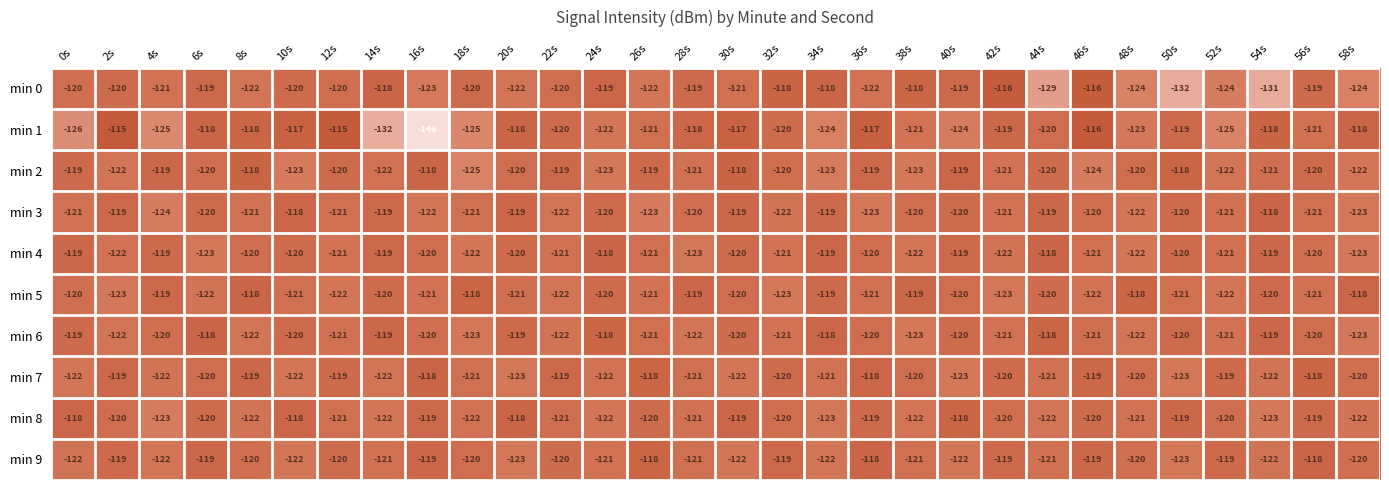

What is the difference between the maximum and minimum values in the min 2 series?

7